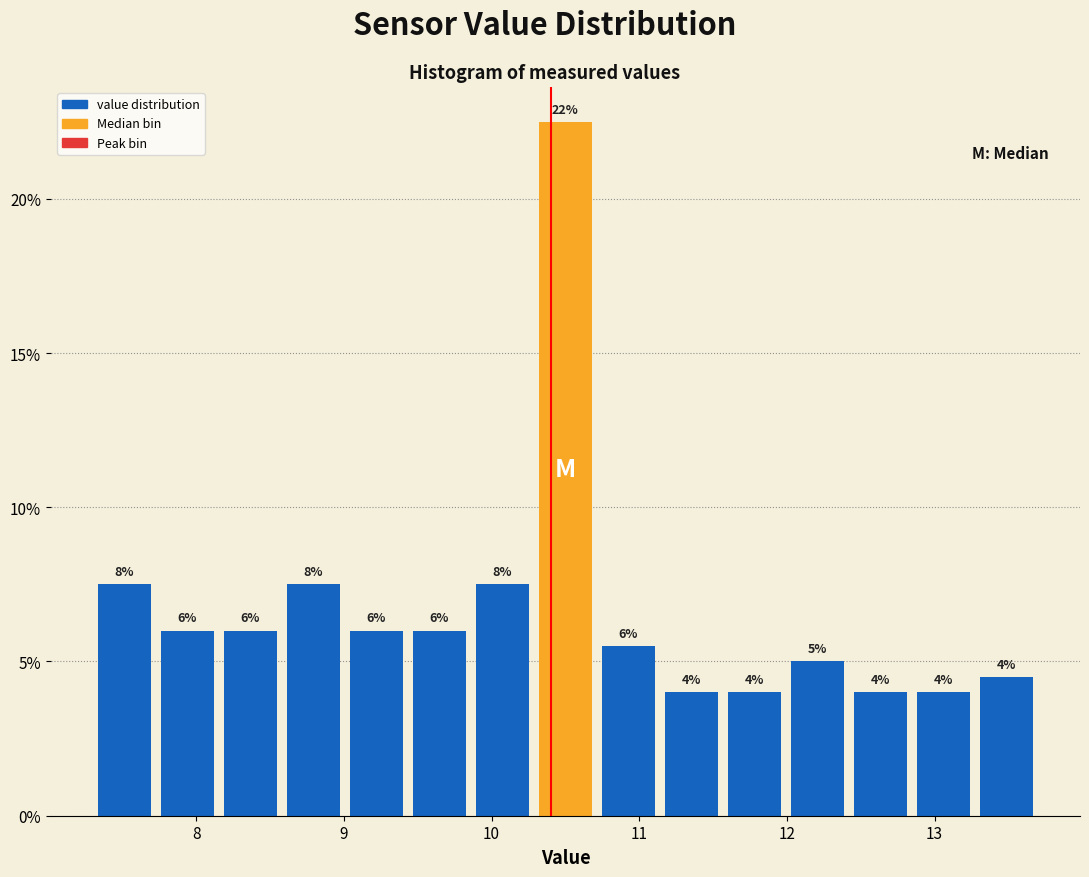

Which range on the x-axis has the tallest bar?

10.3 to 10.7